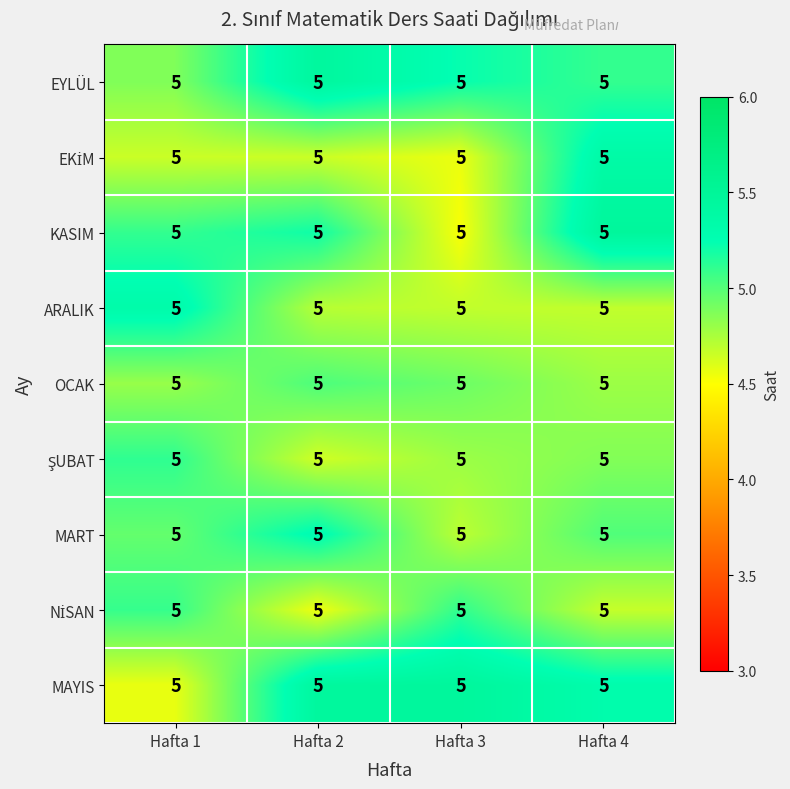

The ARALIK series shows 4.7 at Hafta 3. True or false?

True